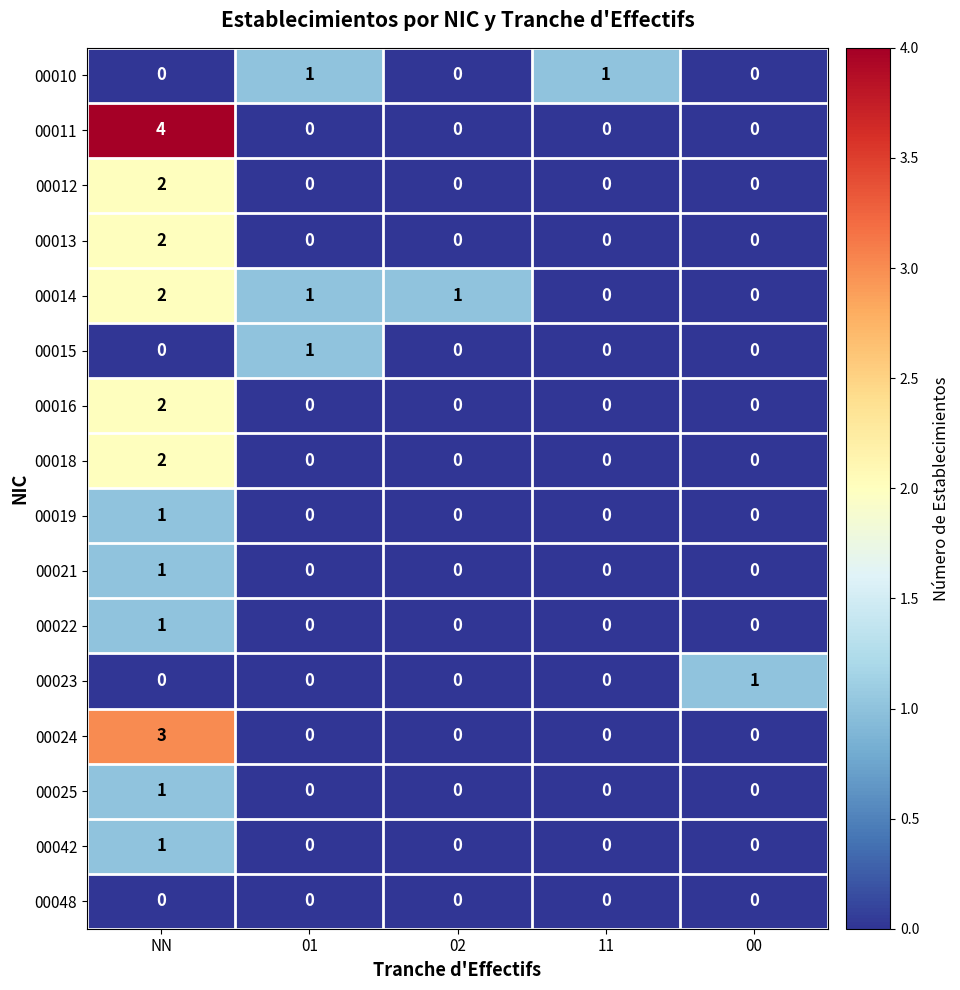

At which category is the sum across all series the highest?

NN